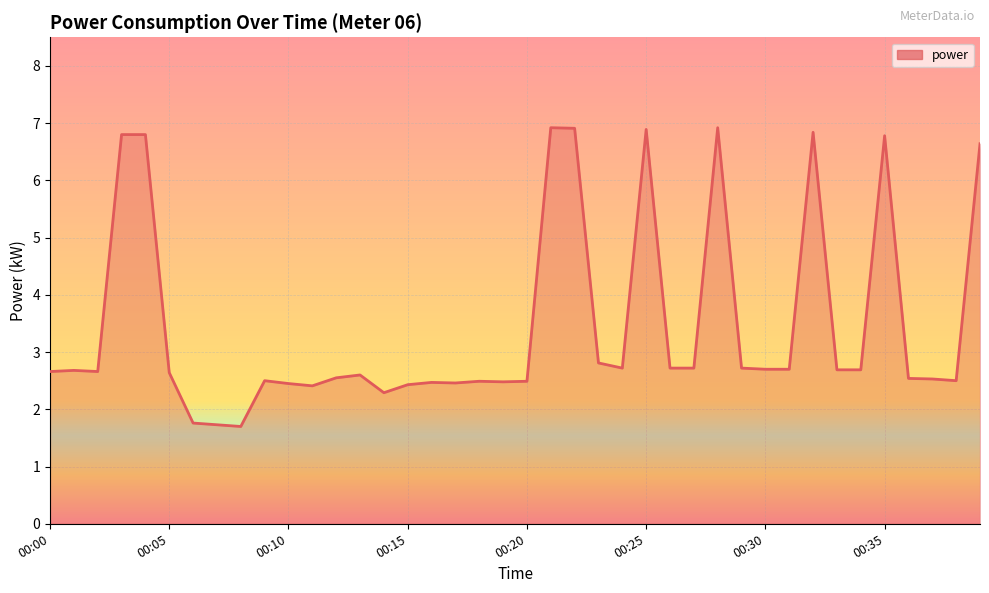

At which label does the data first exceed 2?

00:00